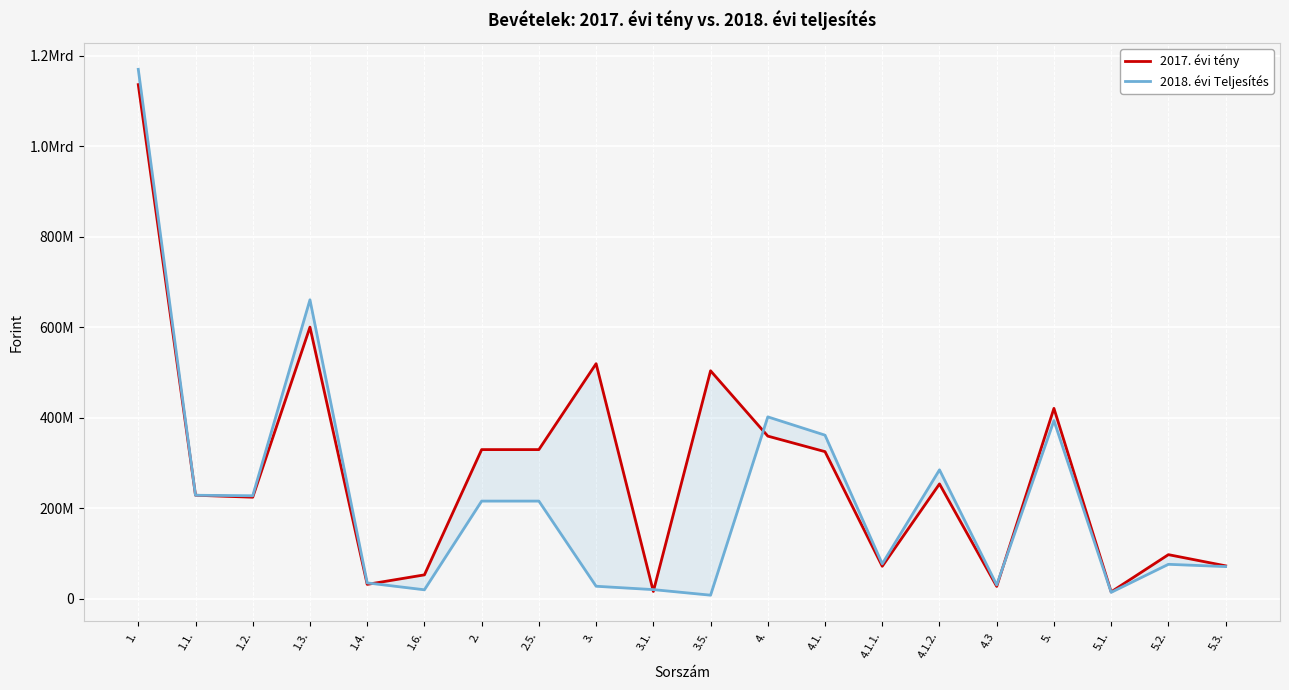

What is the approximate value of 2017. évi tény at 2.5., to the nearest 100?

329344600